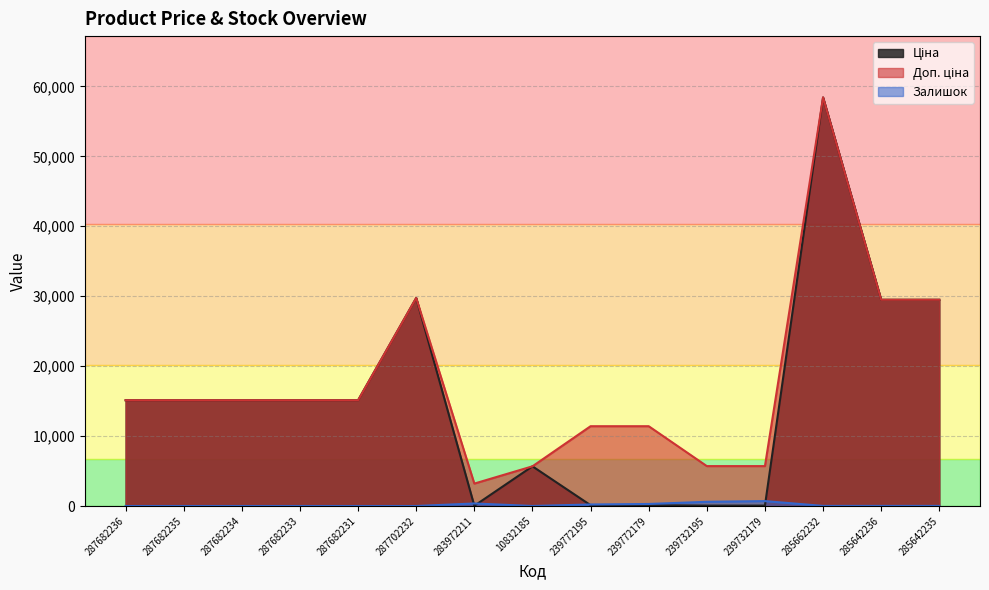

How many lines are shown in the chart?

3